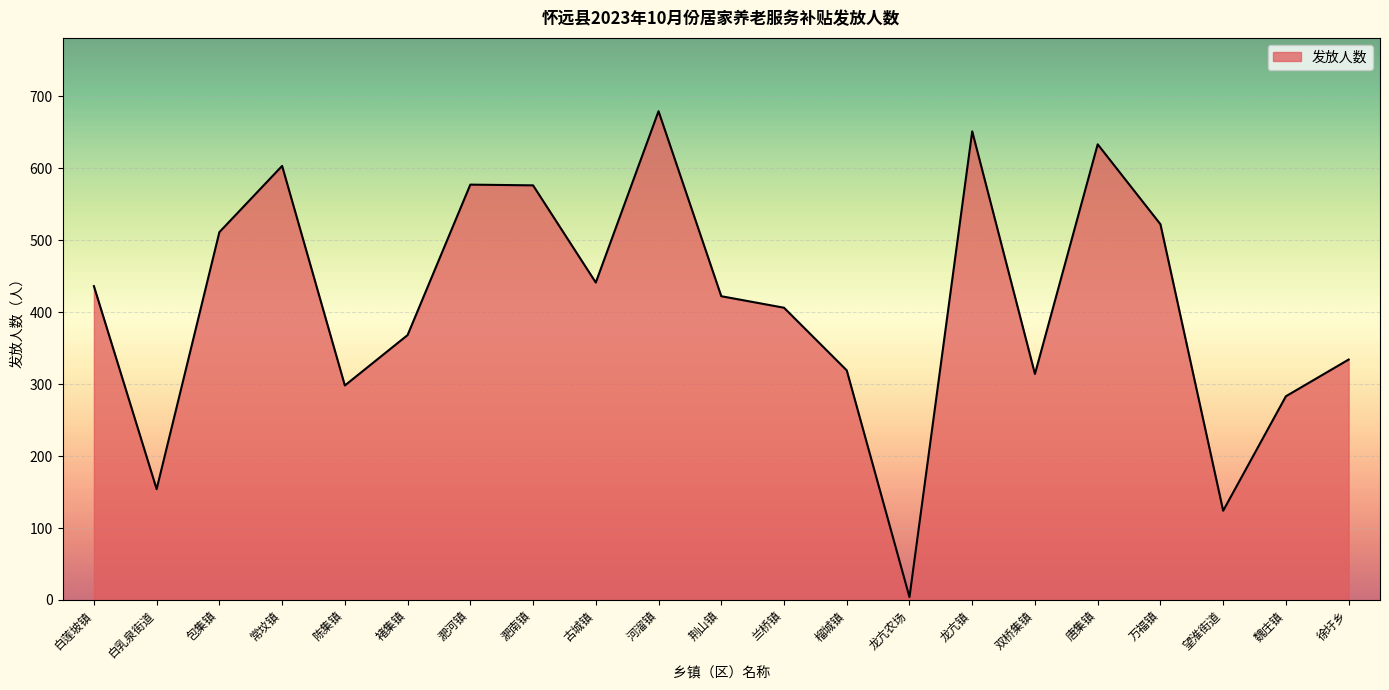

True or false: there are more than 1 points higher than both neighbors.

True